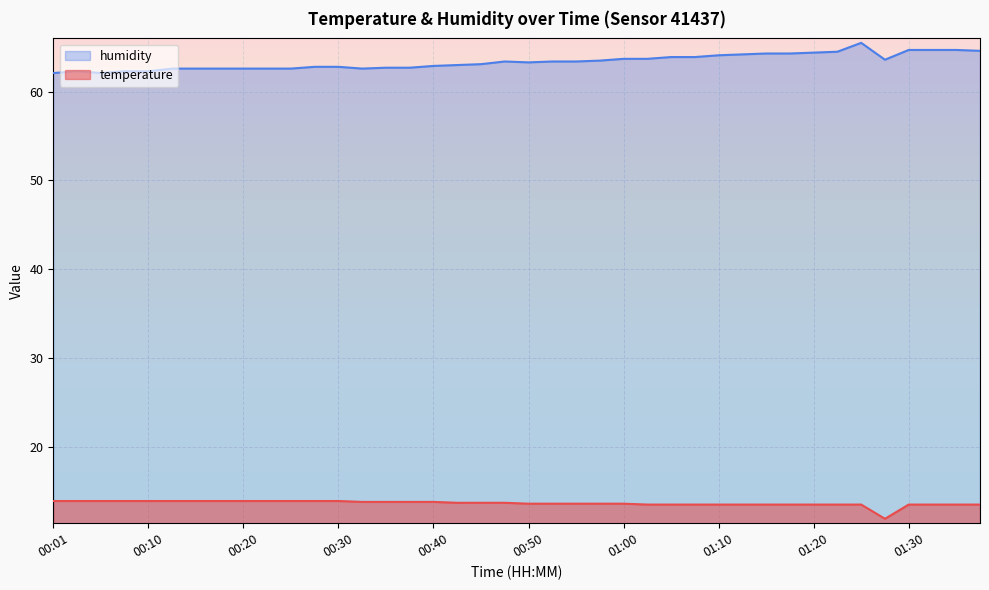

True or false: humidity has a value of 16.0 at 01:17.

False